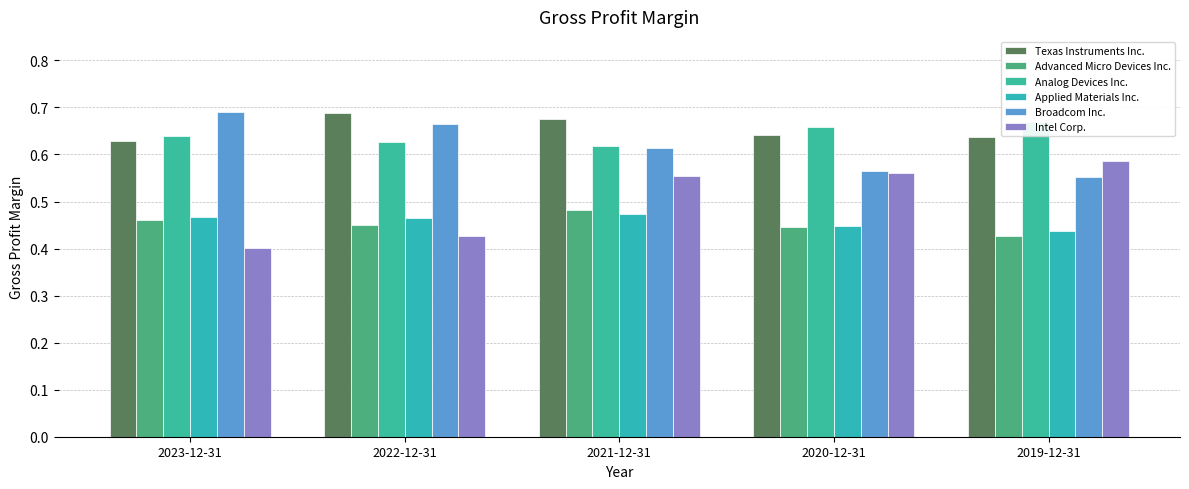

Reading left to right, what are all the values shown in this chart?

Texas Instruments Inc.: 2023-12-31=0.6	2022-12-31=0.7	2021-12-31=0.7	2020-12-31=0.6	2019-12-31=0.6
Advanced Micro Devices Inc.: 2023-12-31=0.5	2022-12-31=0.4	2021-12-31=0.5	2020-12-31=0.4	2019-12-31=0.4
Analog Devices Inc.: 2023-12-31=0.6	2022-12-31=0.6	2021-12-31=0.6	2020-12-31=0.7	2019-12-31=0.7
Applied Materials Inc.: 2023-12-31=0.5	2022-12-31=0.5	2021-12-31=0.5	2020-12-31=0.4	2019-12-31=0.4
Broadcom Inc.: 2023-12-31=0.7	2022-12-31=0.7	2021-12-31=0.6	2020-12-31=0.6	2019-12-31=0.6
Intel Corp.: 2023-12-31=0.4	2022-12-31=0.4	2021-12-31=0.6	2020-12-31=0.6	2019-12-31=0.6